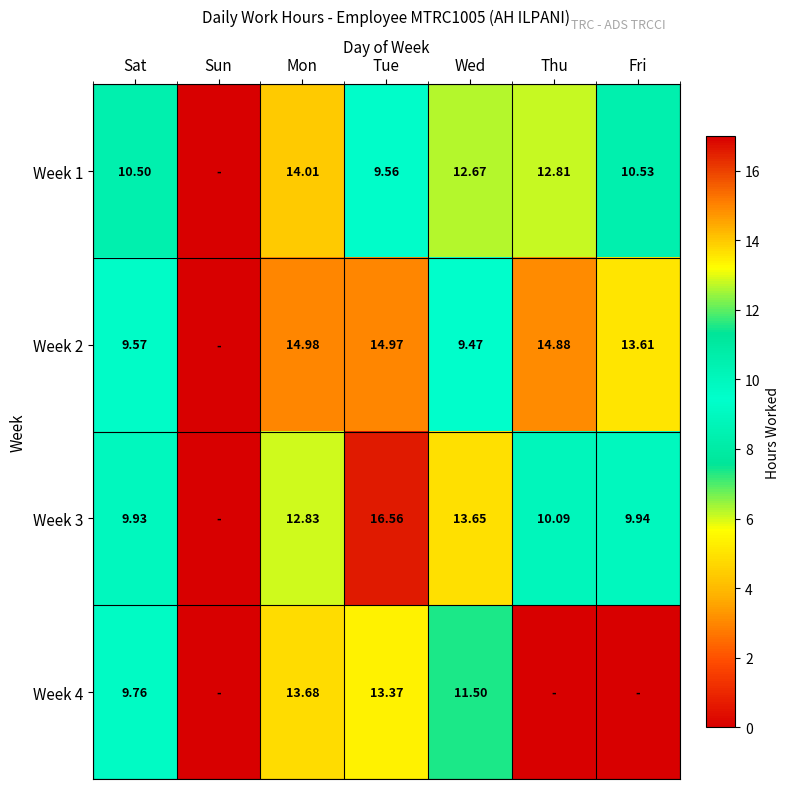

Is the value of Week 2 at Fri greater than the value of Week 1 at Fri?

Yes